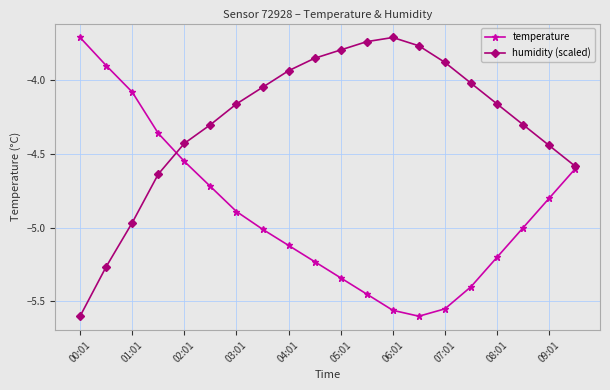

In temperature, how many points are lower than both neighbors (excluding endpoints)?

1